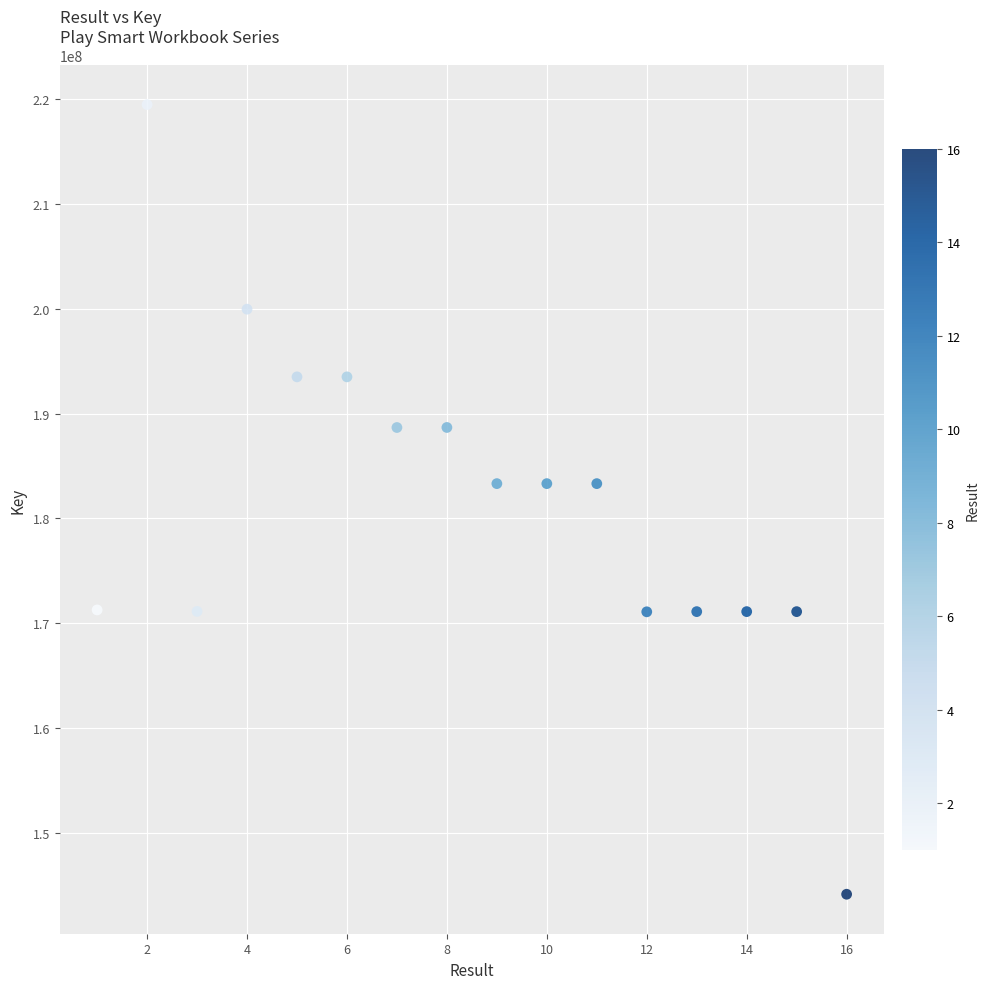

What is the range of Y values (max minus min)?

75285183